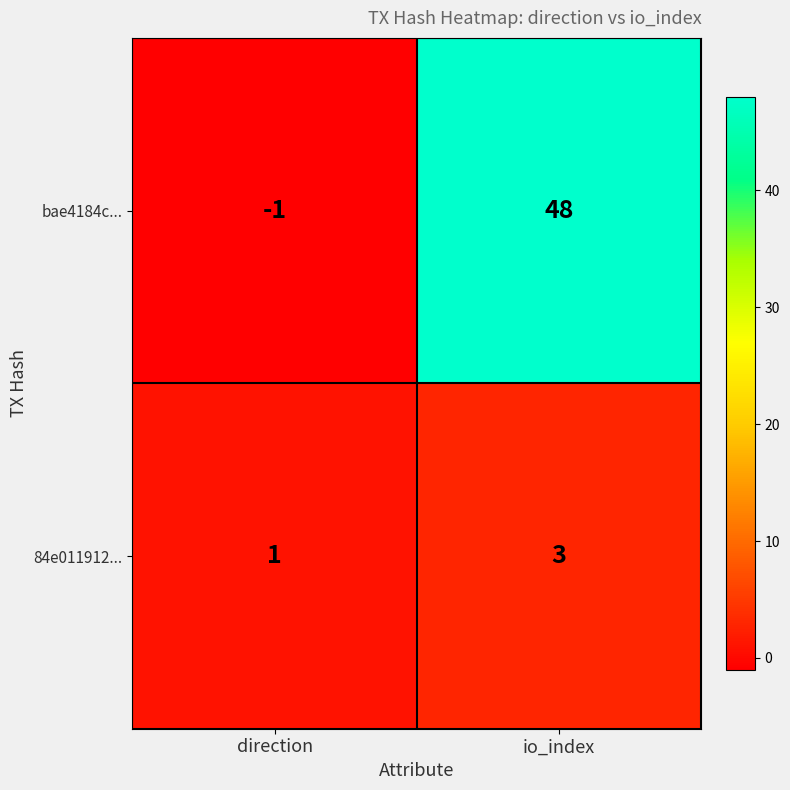

Reading left to right, extract all data points from this chart.

bae4184c...: direction=-1	io_index=48
84e011912...: direction=1	io_index=3